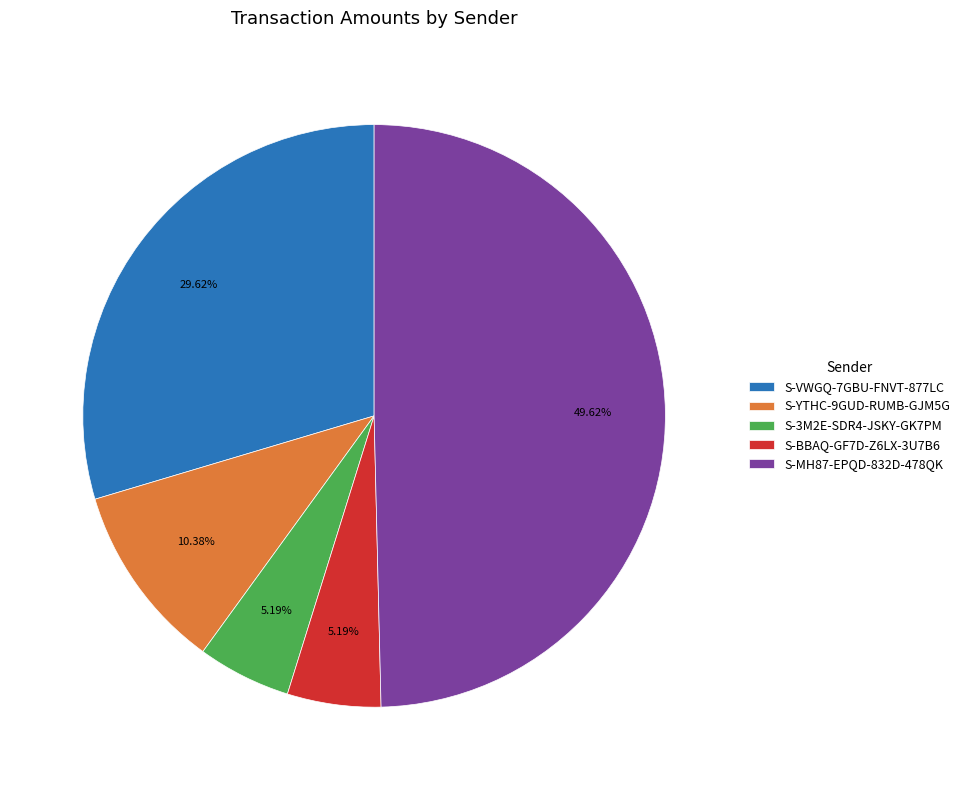

Does S-VWGQ-7GBU-FNVT-877LC account for over 50% of the chart?

No